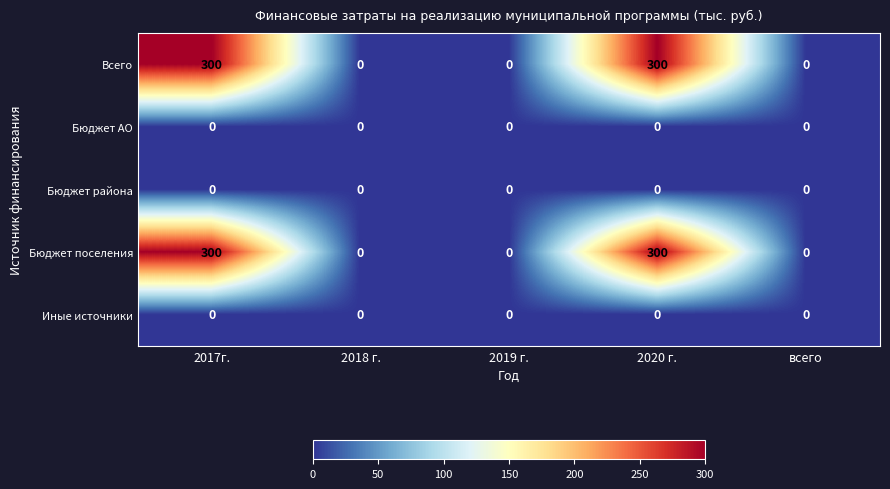

Count the Бюджет поселения values in the range 0 to 300.

5